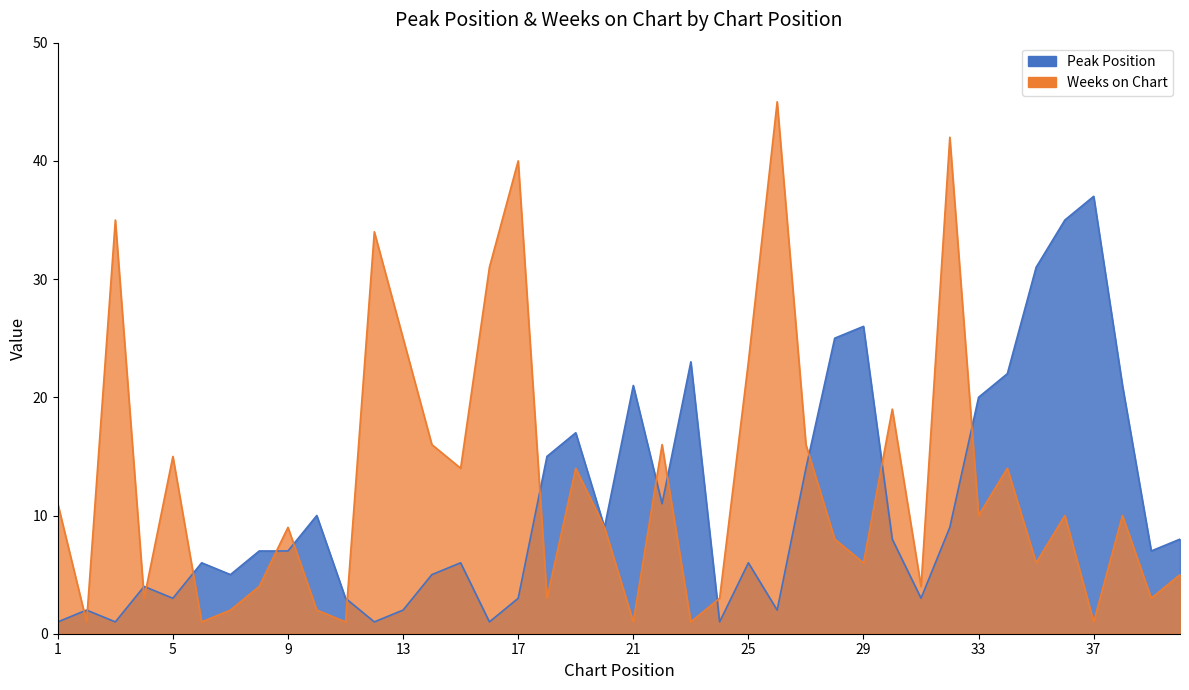

How many distinct data groups are displayed?

2